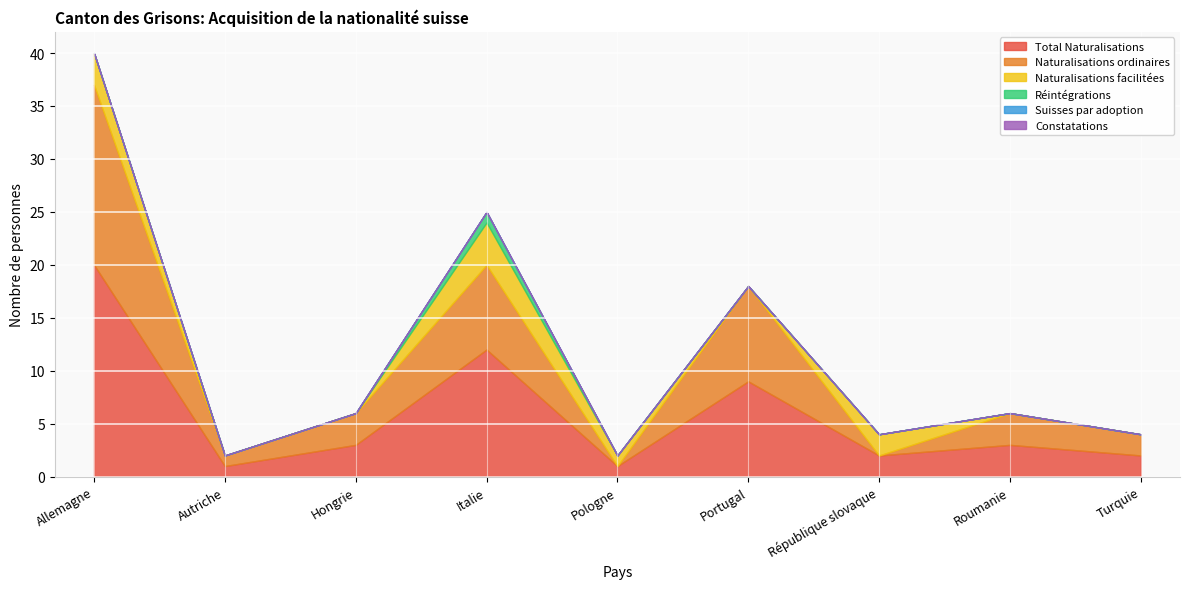

How many intersections are there between Naturalisations ordinaires and Naturalisations facilitées?

4